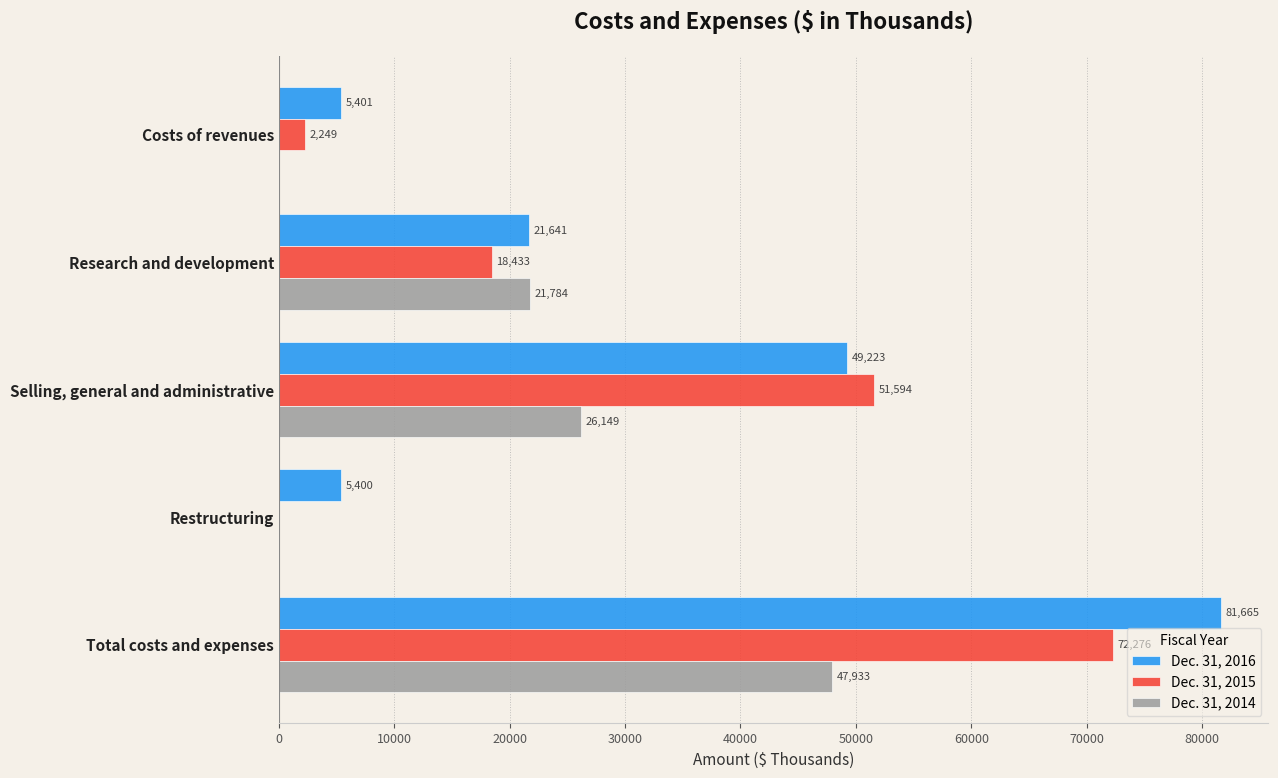

Count the number of data series in this chart.

3